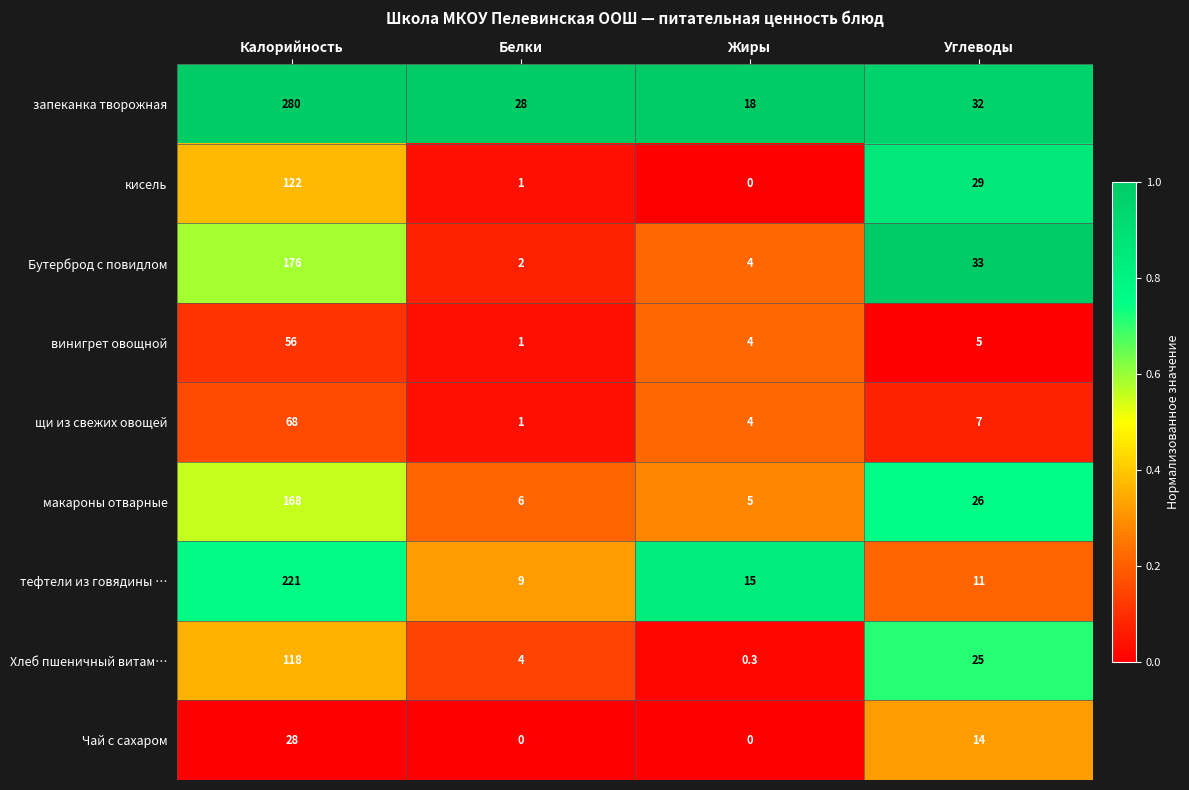

What is the difference between the second highest and second lowest values in the кисель series?

28.0